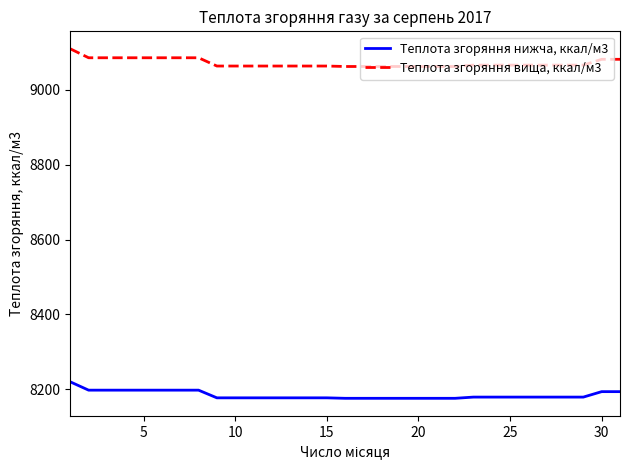

Which series has the largest total across all categories?

Теплота згоряння вища, ккал/м3